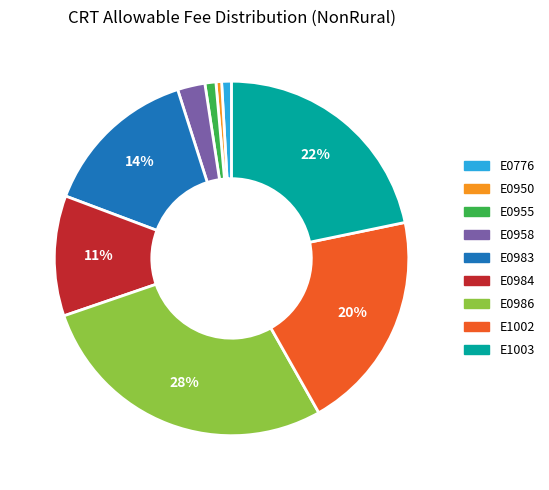

Is it true that E1003 is 22% of the pie?

True